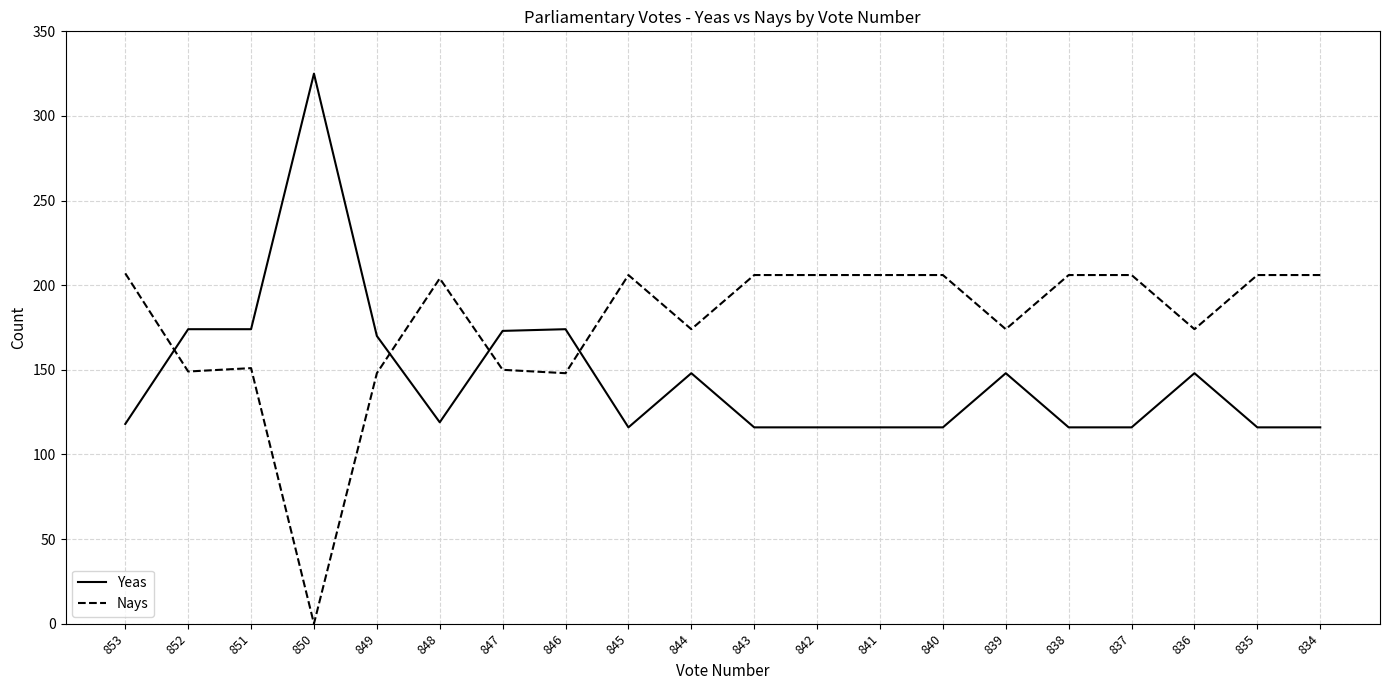

Is the value of Yeas at 846 greater than the value of Nays at 846?

Yes